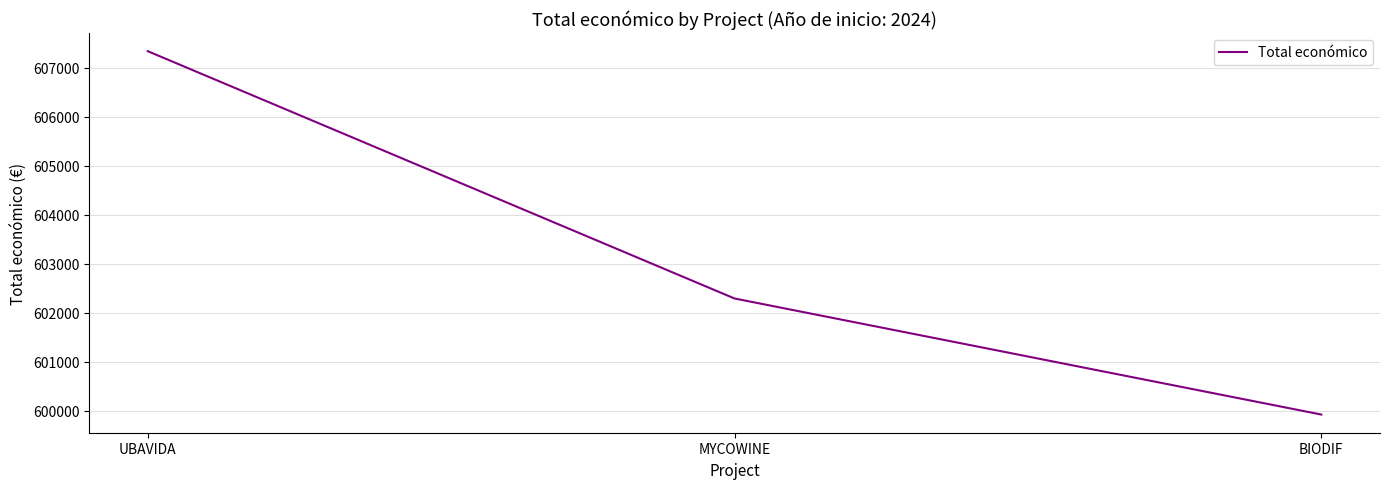

Which label corresponds to the largest value in the chart?

UBAVIDA